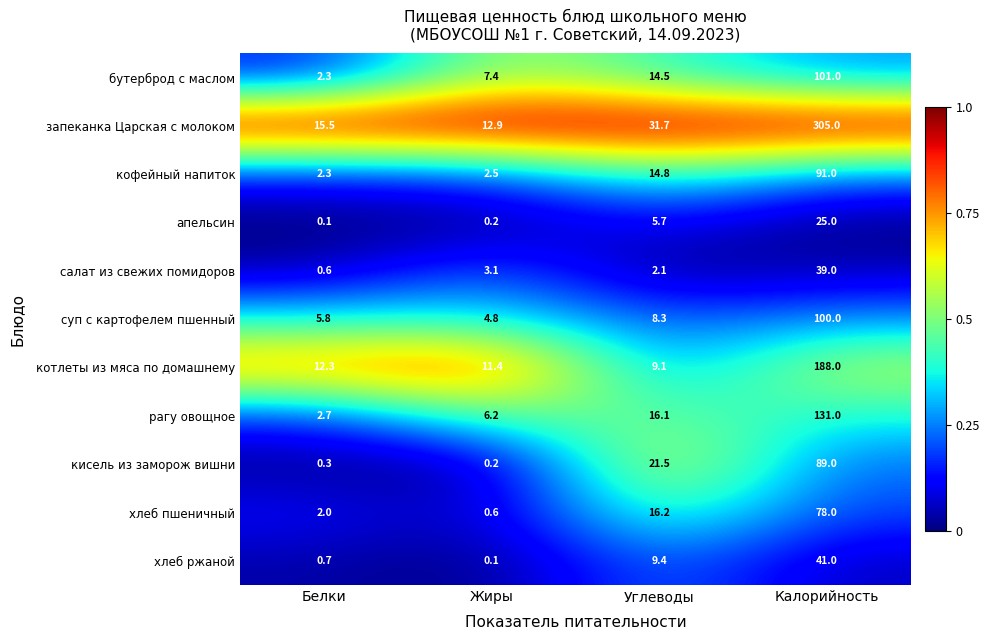

What is the approximate value of запеканка Царская с молоком at Калорийность?

305.0